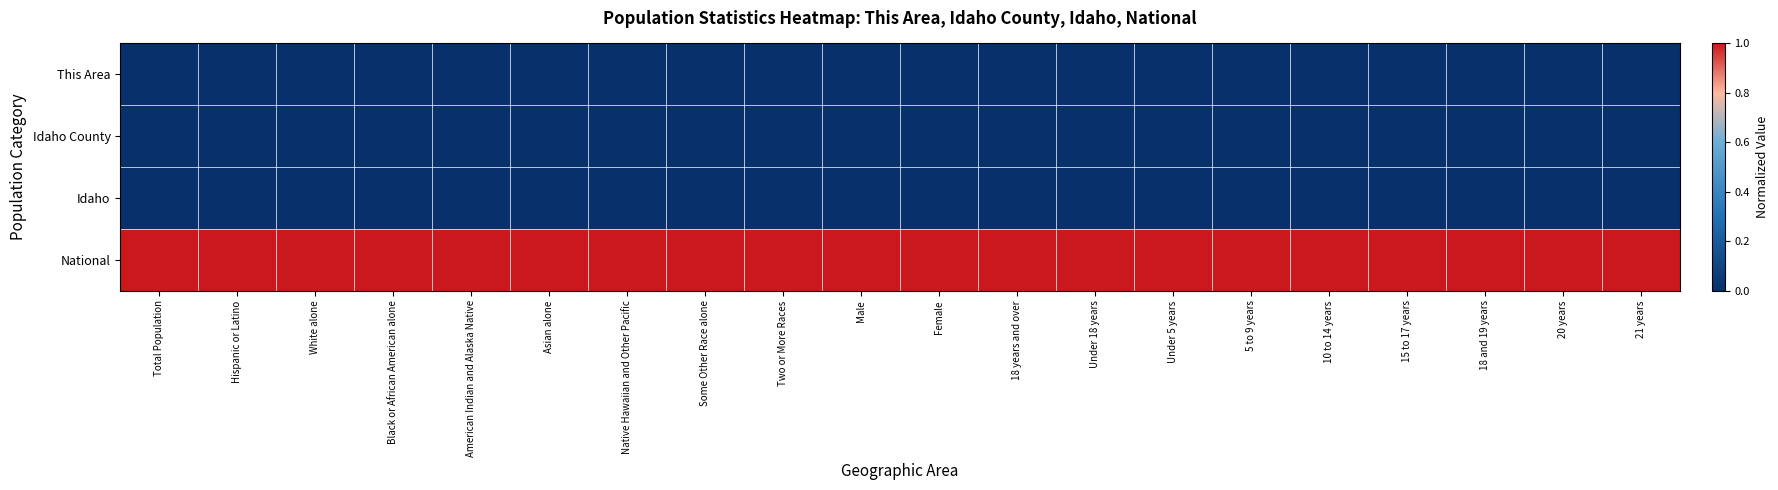

Reading left to right, transcribe all the data shown in this chart.

This Area: Total Population=0.0	Hispanic or Latino=0.0	White alone=0.0	Black or African American alone=0.0	American Indian and Alaska Native=0.0	Asian alone=0.0	Native Hawaiian and Other Pacific=0.0	Some Other Race alone=0.0	Two or More Races=0.0	Male=0.0	Female=0.0	18 years and over=0.0	Under 18 years=0.0	Under 5 years=0.0	5 to 9 years=0.0	10 to 14 years=0.0	15 to 17 years=0.0	18 and 19 years=0.0	20 years=0.0	21 years=0.0
Idaho County: Total Population=0.0	Hispanic or Latino=0.0	White alone=0.0	Black or African American alone=0.0	American Indian and Alaska Native=0.0	Asian alone=0.0	Native Hawaiian and Other Pacific=0.0	Some Other Race alone=0.0	Two or More Races=0.0	Male=0.0	Female=0.0	18 years and over=0.0	Under 18 years=0.0	Under 5 years=0.0	5 to 9 years=0.0	10 to 14 years=0.0	15 to 17 years=0.0	18 and 19 years=0.0	20 years=0.0	21 years=0.0
Idaho: Total Population=0.0	Hispanic or Latino=0.0	White alone=0.0	Black or African American alone=0.0	American Indian and Alaska Native=0.0	Asian alone=0.0	Native Hawaiian and Other Pacific=0.0	Some Other Race alone=0.0	Two or More Races=0.0	Male=0.0	Female=0.0	18 years and over=0.0	Under 18 years=0.0	Under 5 years=0.0	5 to 9 years=0.0	10 to 14 years=0.0	15 to 17 years=0.0	18 and 19 years=0.0	20 years=0.0	21 years=0.0
National: Total Population=1.0	Hispanic or Latino=1.0	White alone=1.0	Black or African American alone=1.0	American Indian and Alaska Native=1.0	Asian alone=1.0	Native Hawaiian and Other Pacific=1.0	Some Other Race alone=1.0	Two or More Races=1.0	Male=1.0	Female=1.0	18 years and over=1.0	Under 18 years=1.0	Under 5 years=1.0	5 to 9 years=1.0	10 to 14 years=1.0	15 to 17 years=1.0	18 and 19 years=1.0	20 years=1.0	21 years=1.0